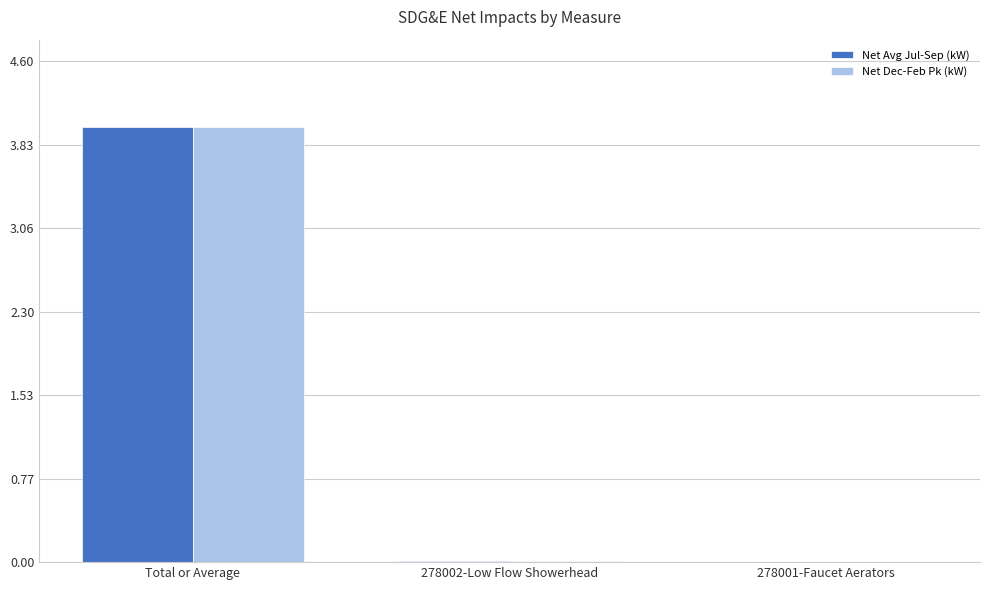

Are the bars grouped side by side (vs. stacked)?

Yes